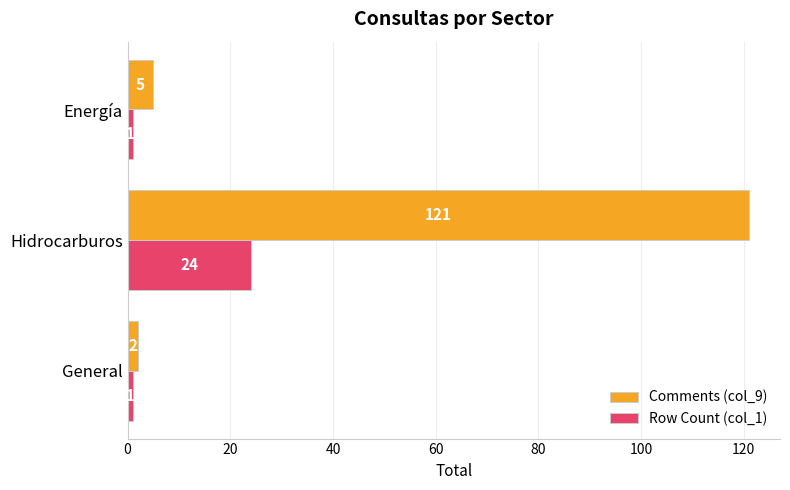

How many values in the Row Count (col_1) series exceed 1?

1